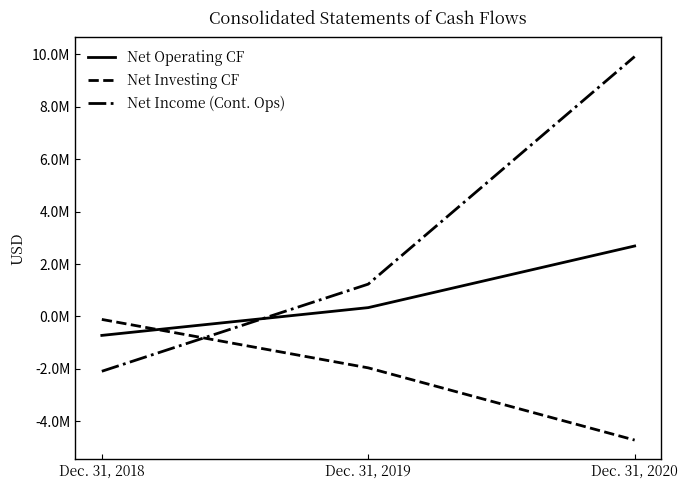

Does the chart display data point markers on the line(s)?

No